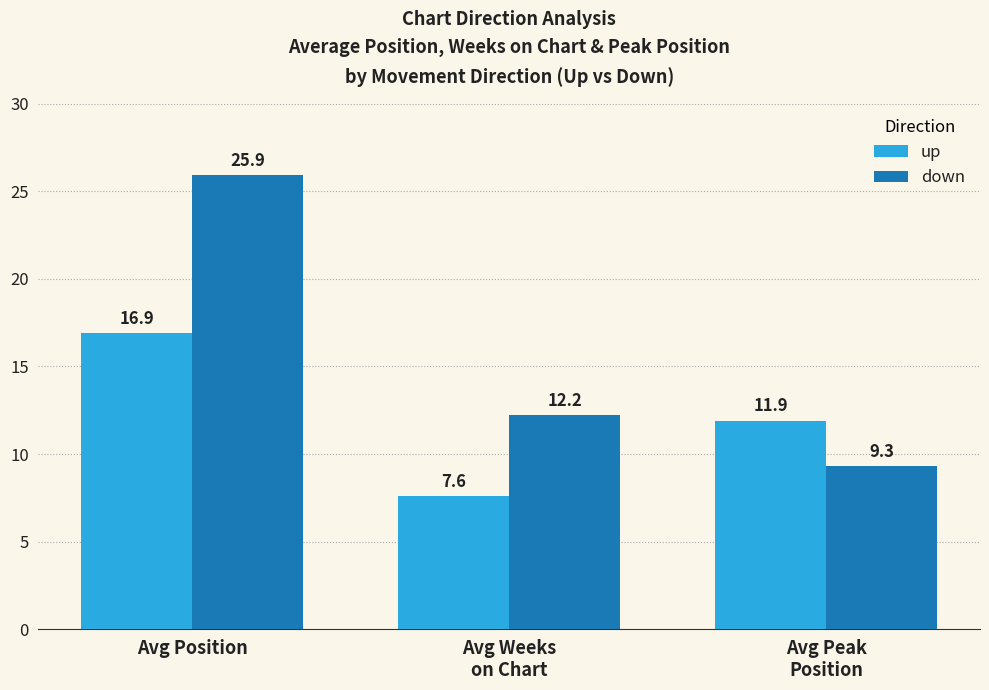

Reading left to right, what are all the values shown in this chart?

up: Avg Position=16.9	Avg Weeks
on Chart=7.6	Avg Peak
Position=11.9
down: Avg Position=25.9	Avg Weeks
on Chart=12.2	Avg Peak
Position=9.3